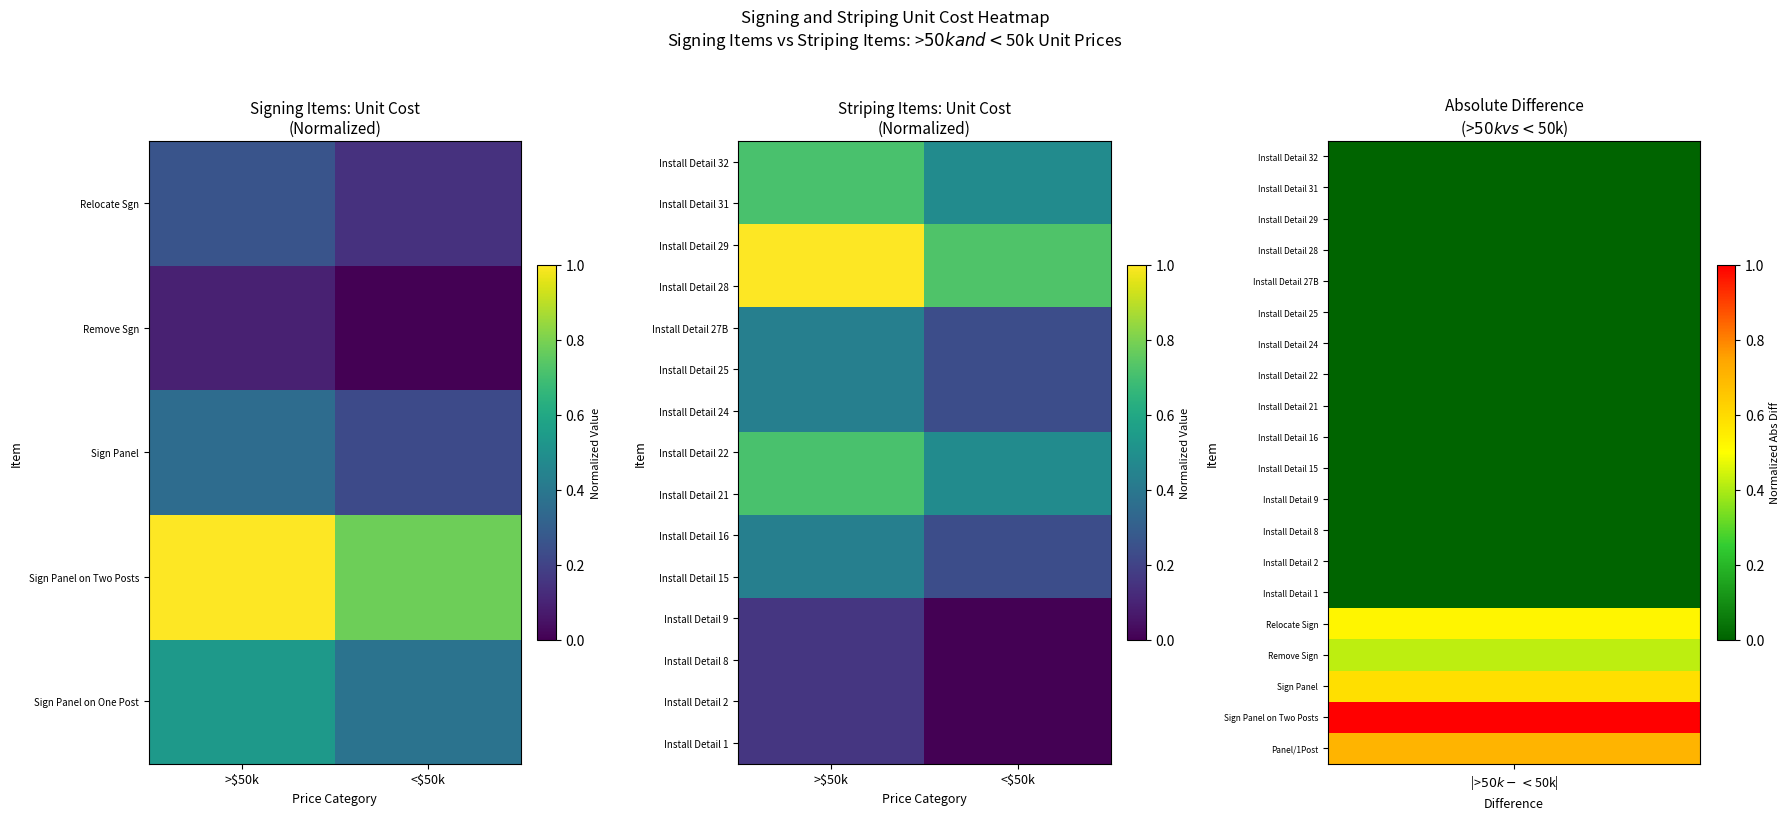

Is it true that Install Detail 21 equals 0.4 at >$50k?

False